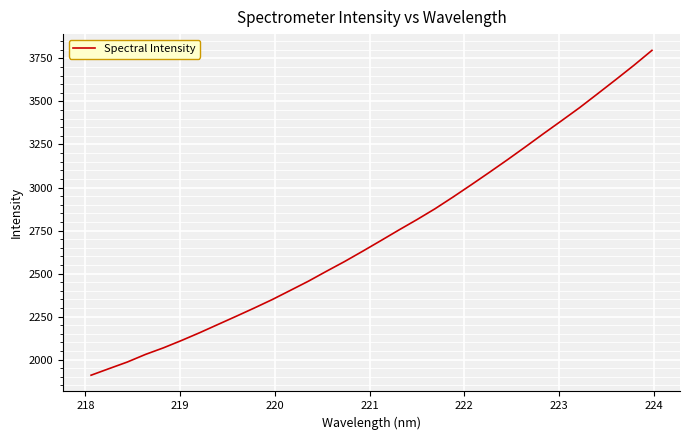

What is the maximum value shown in the chart?

3796.7